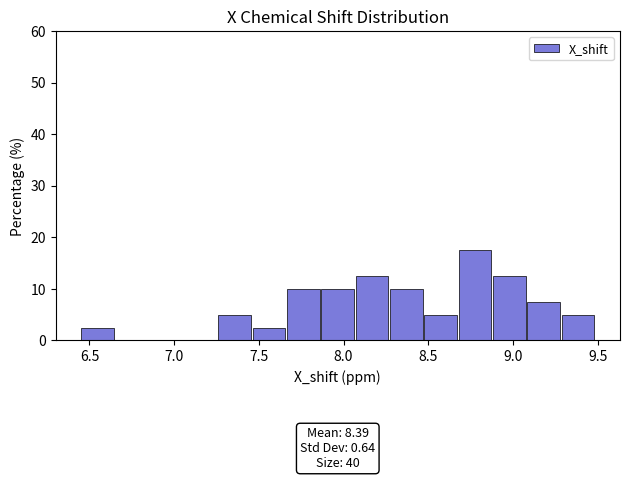

Over which range of the x-axis is the bar tallest?

8.70 to 8.90